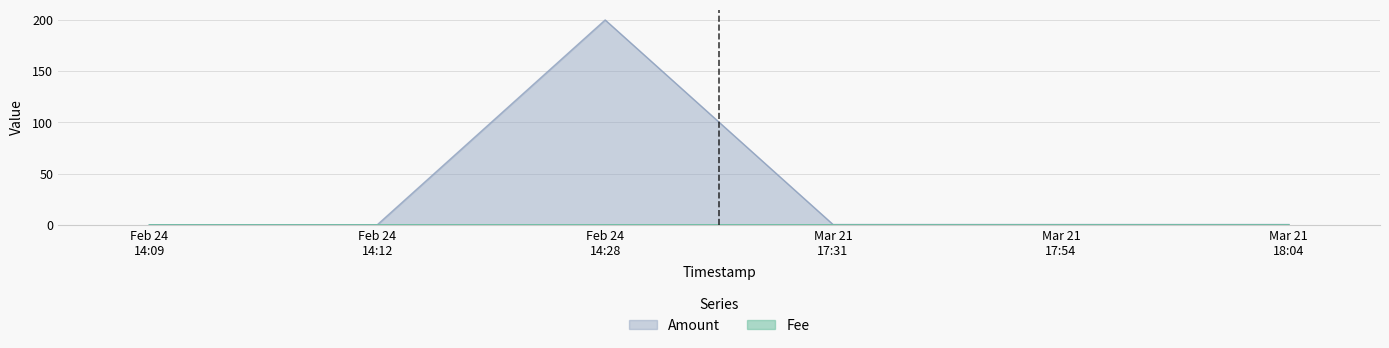

Which series has the largest range (max minus min)?

Amount